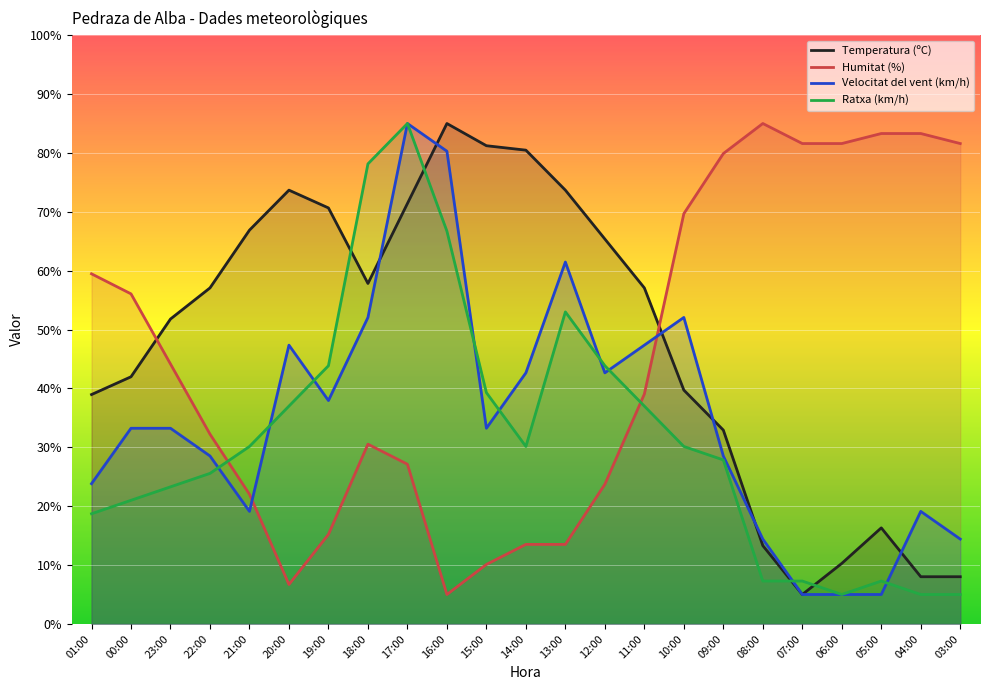

The Humitat (%) series shows 15.2 at 19:00. True or false?

True